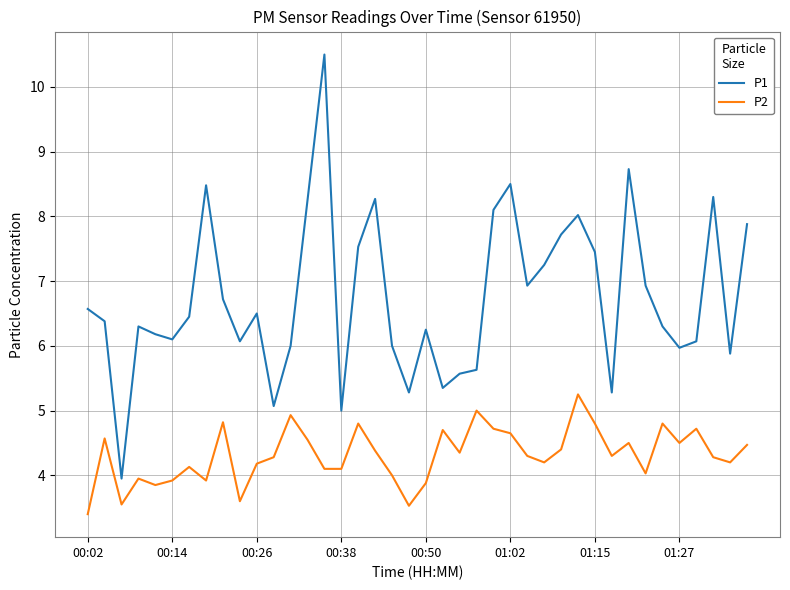

What is the greatest value displayed?

10.5